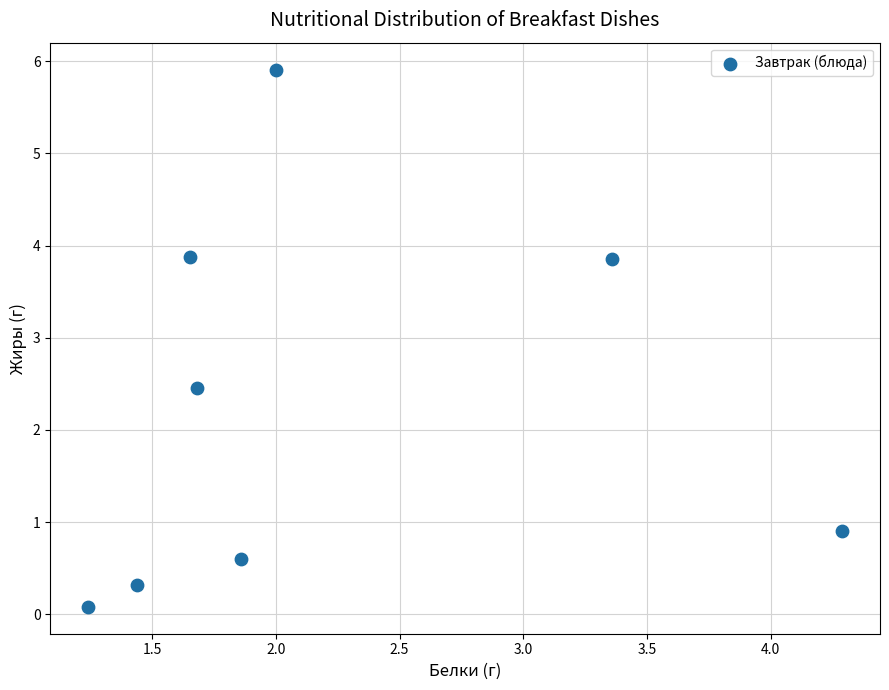

What Y value in the scatter plot is closest to 2?

2.5